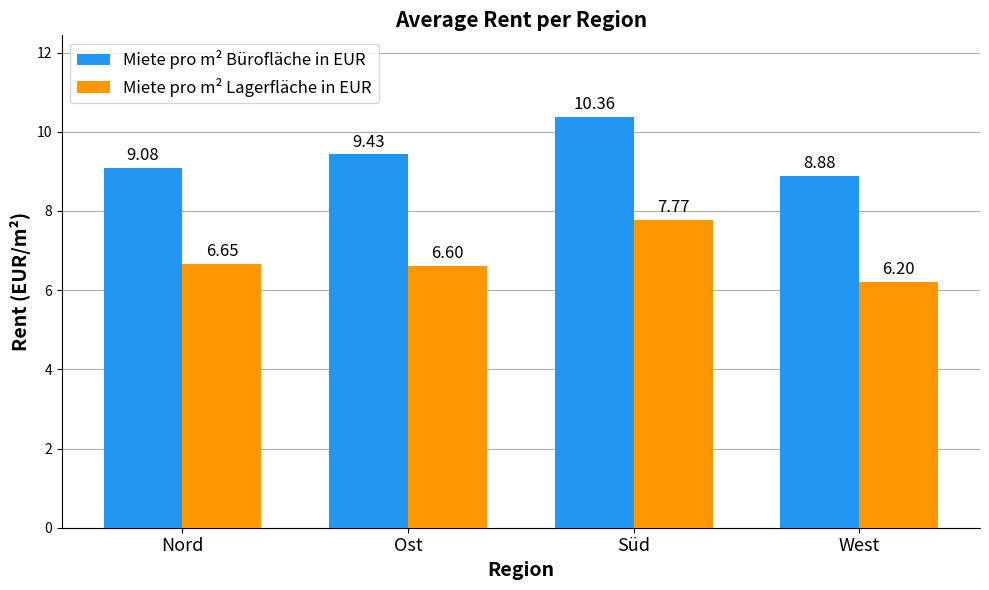

Which series changed the most between Ost and Süd?

Miete pro m² Lagerfläche in EUR